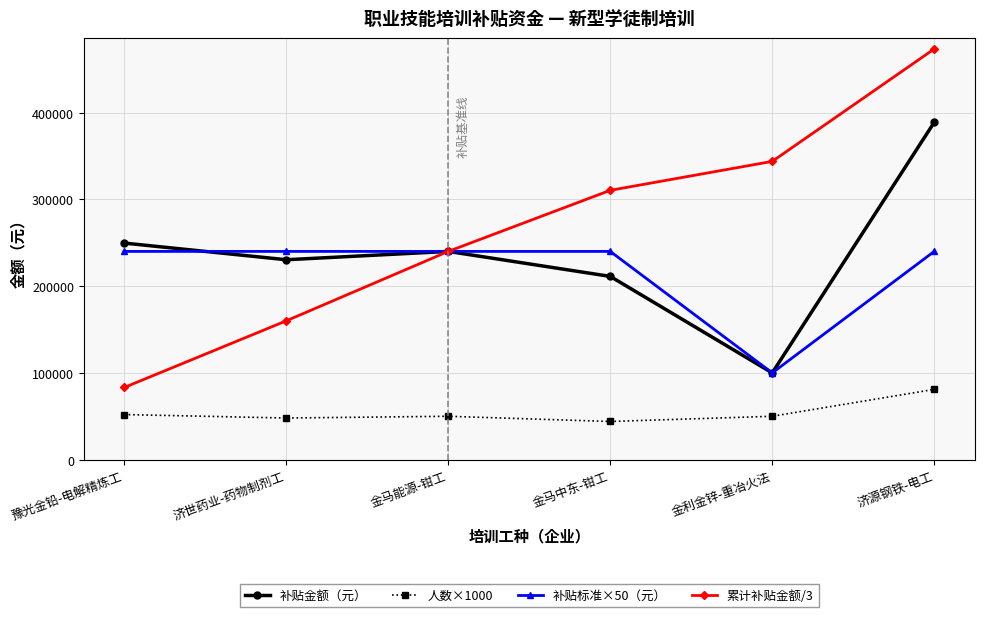

What value does the 补贴标准×50（元） series have at 金马能源-钳工?

240000.0